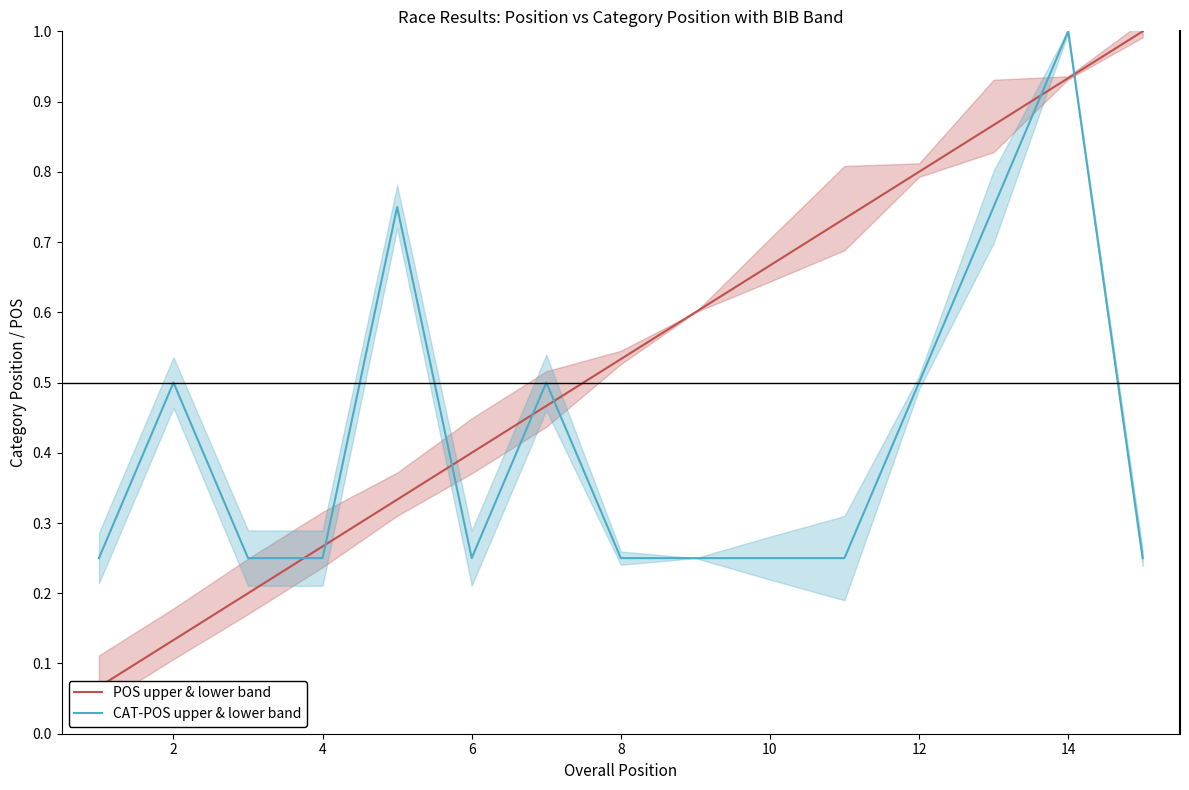

How many lines are shown in the chart?

2